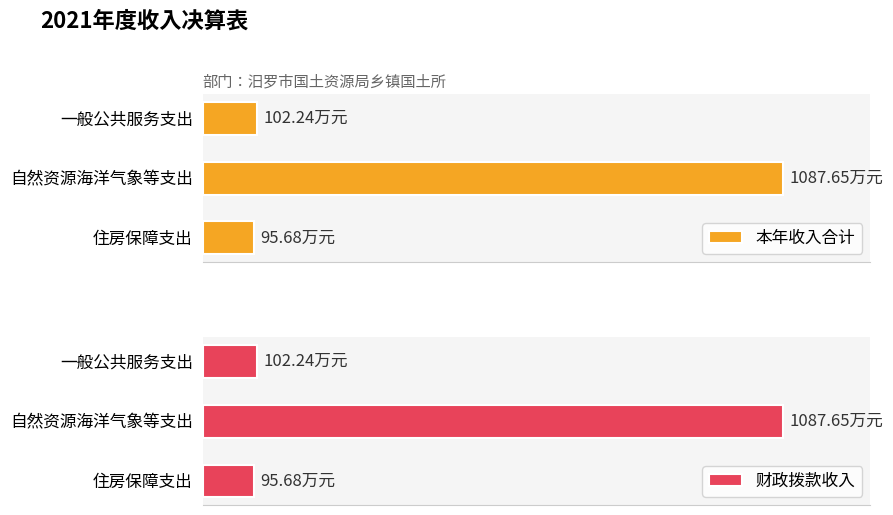

Which series has the largest total across all categories?

本年收入合计